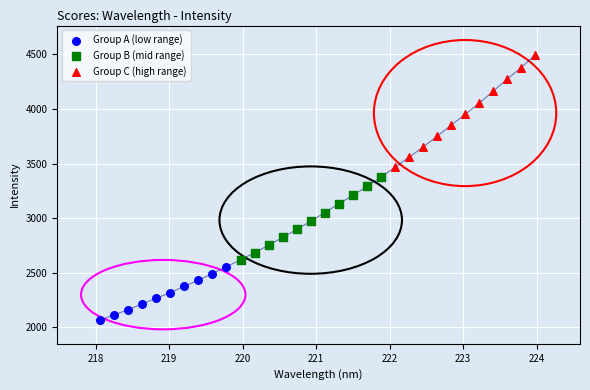

Which series reaches the maximum Y coordinate?

Group C (high range)